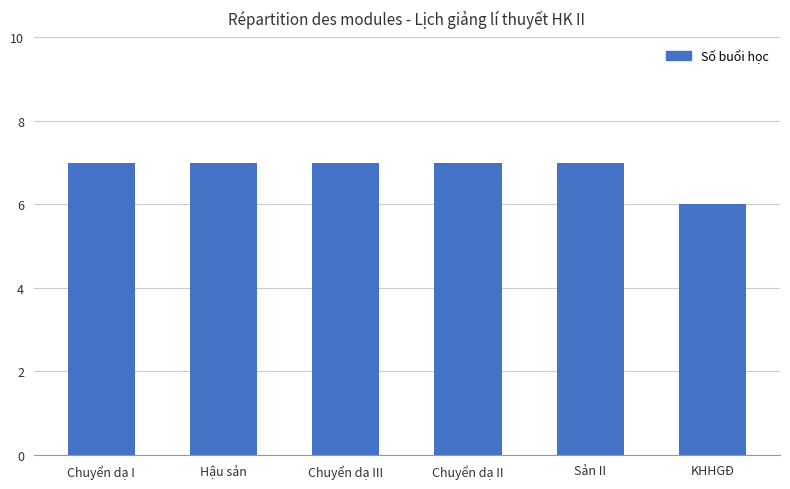

Are the bars grouped side by side (vs. stacked)?

No